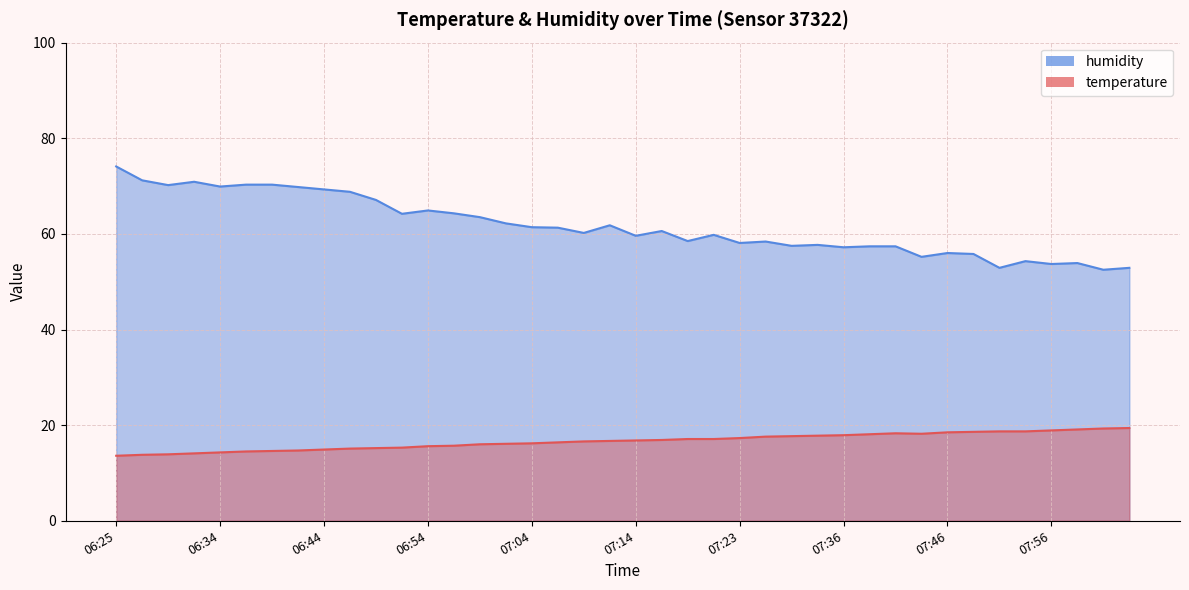

What value does the humidity series have at 07:23?

58.1